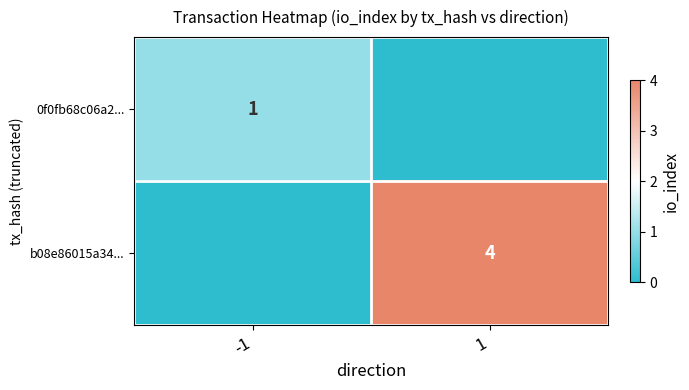

Is it true that 0f0fb68c06a2... equals 1 at -1?

True